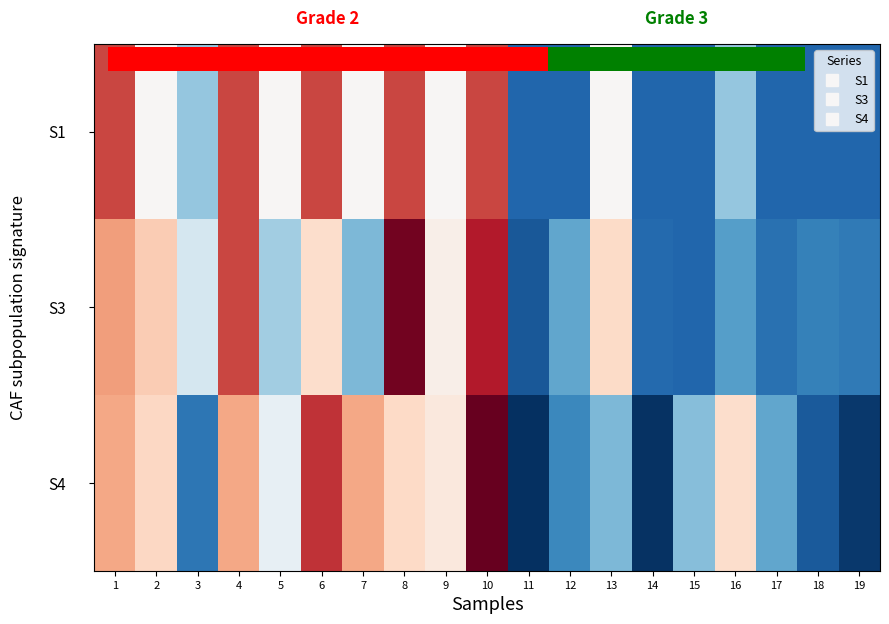

Which series has the widest spread of values?

S4